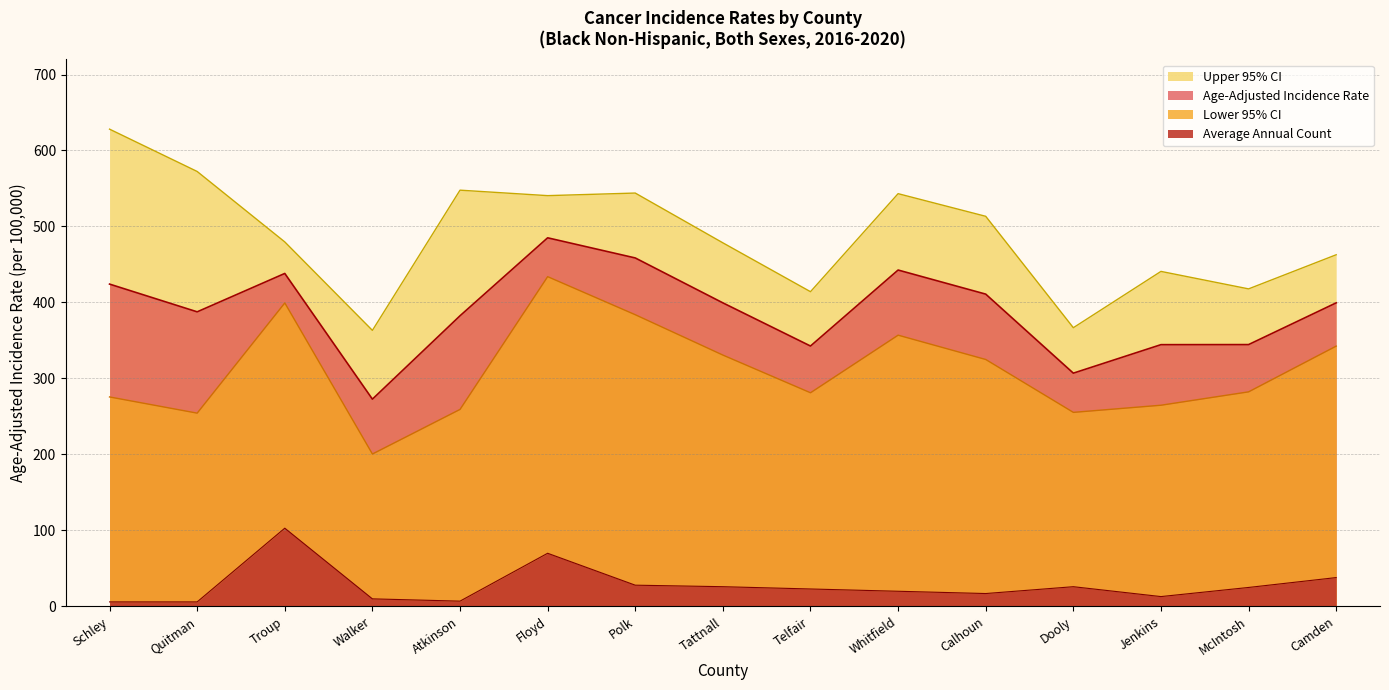

What is the spread (max minus min) of values at Dooly?

340.8